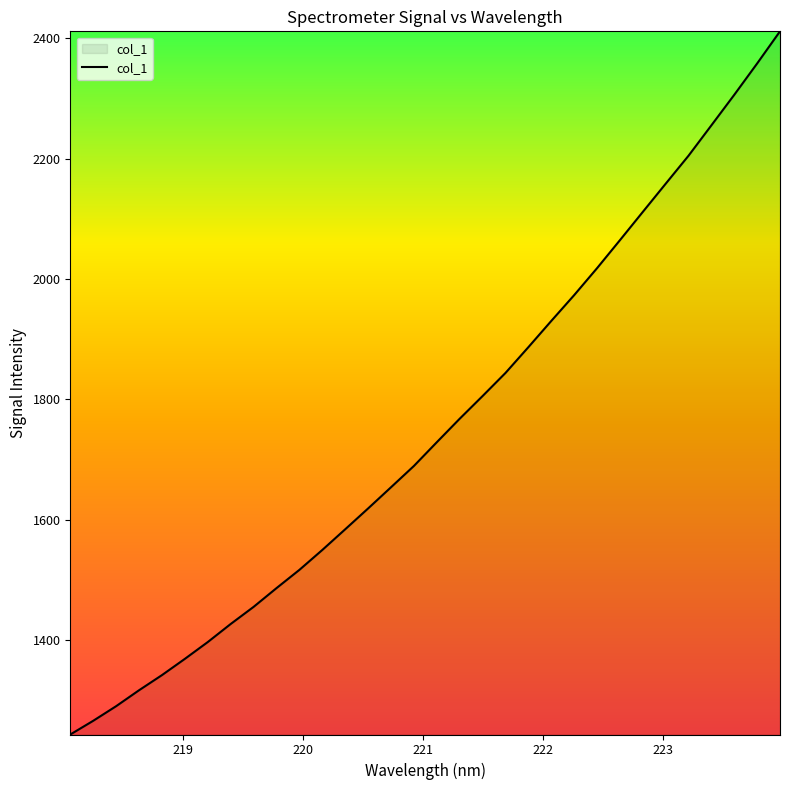

What is the greatest value displayed?

2411.4